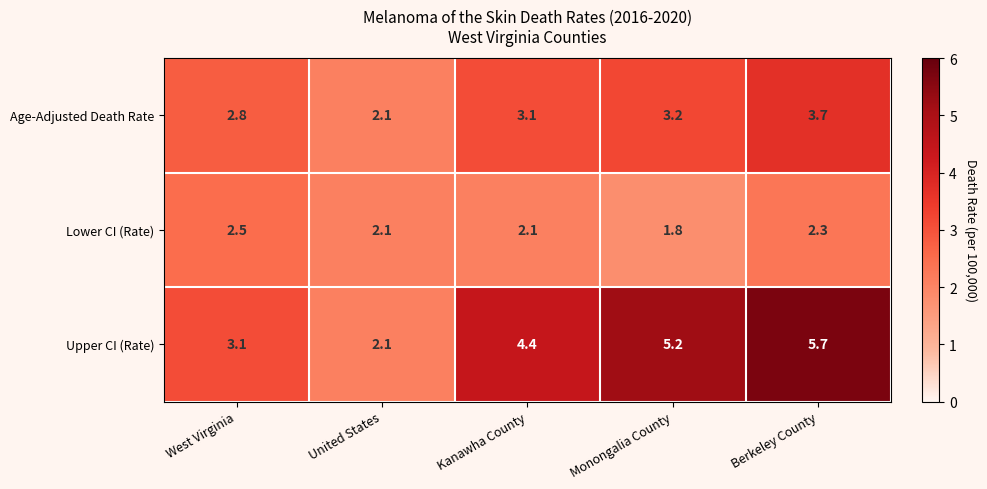

Which category has the lowest value in the Lower CI (Rate) series?

Monongalia County